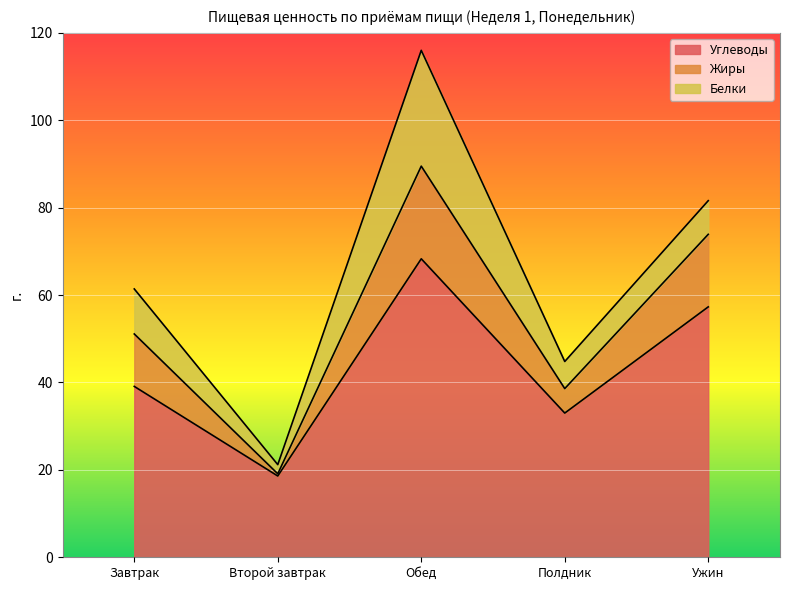

Which has a higher value, Обед or Ужин?

Обед